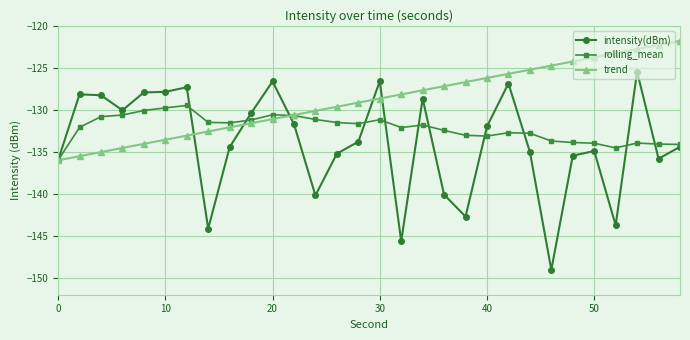

Which series has the largest total across all categories?

trend